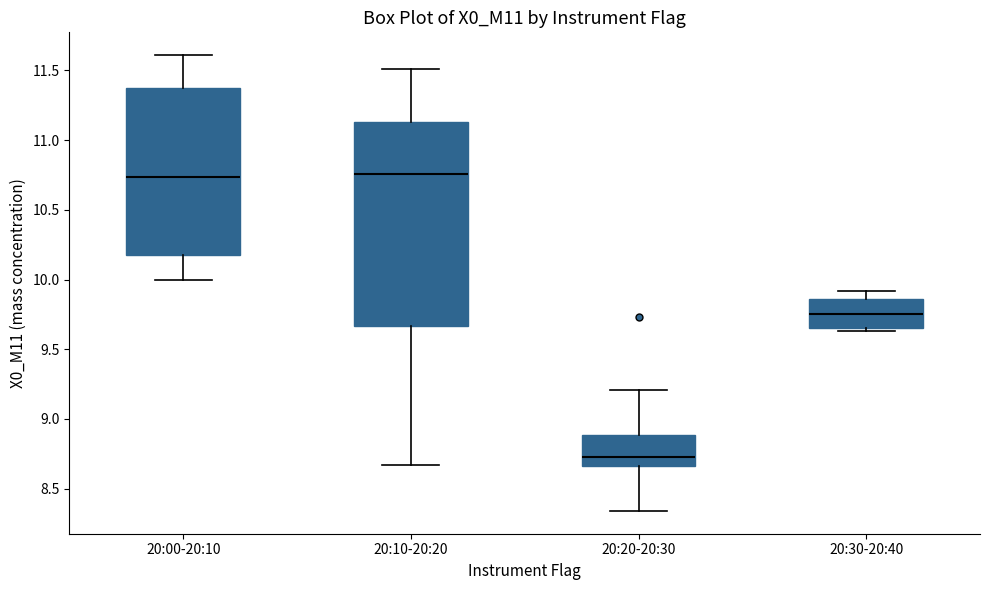

Reading left to right, read every box against the y-axis: the position of its median line, the range the box covers, and the ends of its whiskers. The values are not printed on the chart, so give them approximately, as read against the axis.

20:00-20:10: median 10.75, box 10.20 to 11.35, whiskers 10.00 to 11.60
20:10-20:20: median 10.75, box 9.65 to 11.15, whiskers 8.65 to 11.50
20:20-20:30: median 8.75, box 8.65 to 8.90, whiskers 8.35 to 9.20
20:30-20:40: median 9.75, box 9.65 to 9.85, whiskers 9.65 (just below the box's lower edge) to 9.90